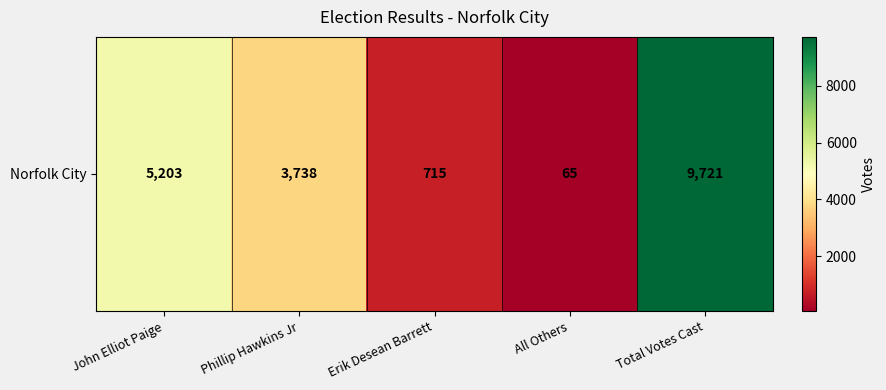

What is the difference between the maximum and minimum values?

9656